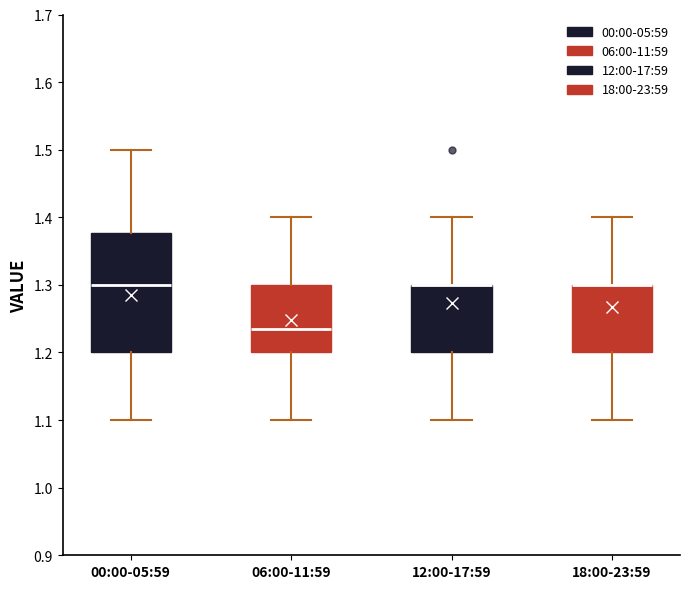

Reading left to right, read every box against the y-axis: the position of its median line, the range the box covers, and the ends of its whiskers. The values are not printed on the chart, so give them approximately, as read against the axis.

00:00-05:59: median 1.30, box 1.20 to 1.38, whiskers 1.10 to 1.50
06:00-11:59: median 1.24, box 1.20 to 1.30, whiskers 1.10 to 1.40
12:00-17:59: median 1.30 (drawn on the box's upper edge), box 1.20 to 1.30, whiskers 1.10 to 1.40
18:00-23:59: median 1.30 (drawn on the box's upper edge), box 1.20 to 1.30, whiskers 1.10 to 1.40